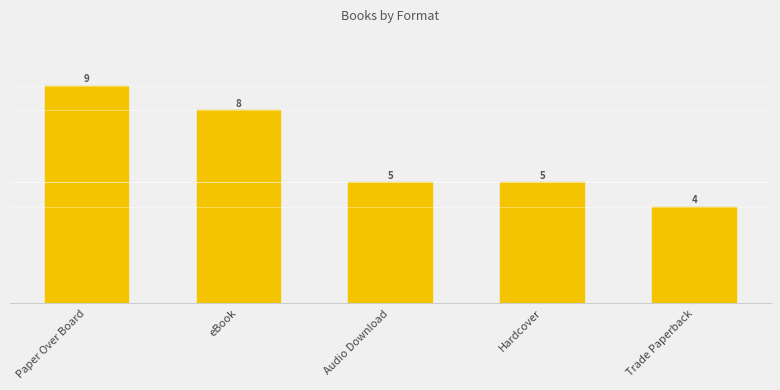

What is the change in value from Paper Over Board to eBook?

-1